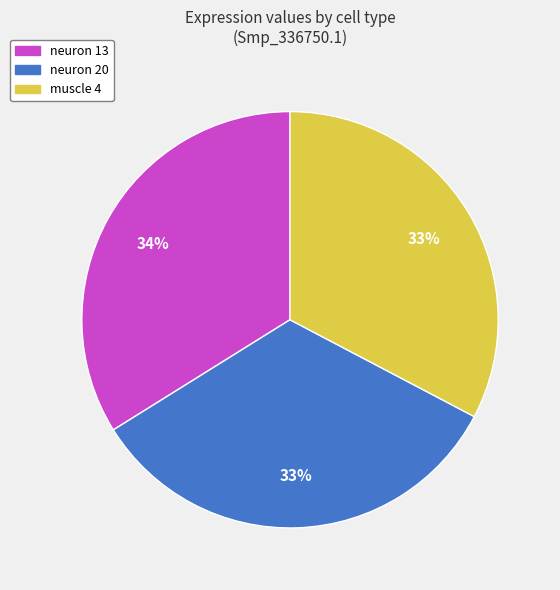

Is there any slice that represents more than half of the pie?

No